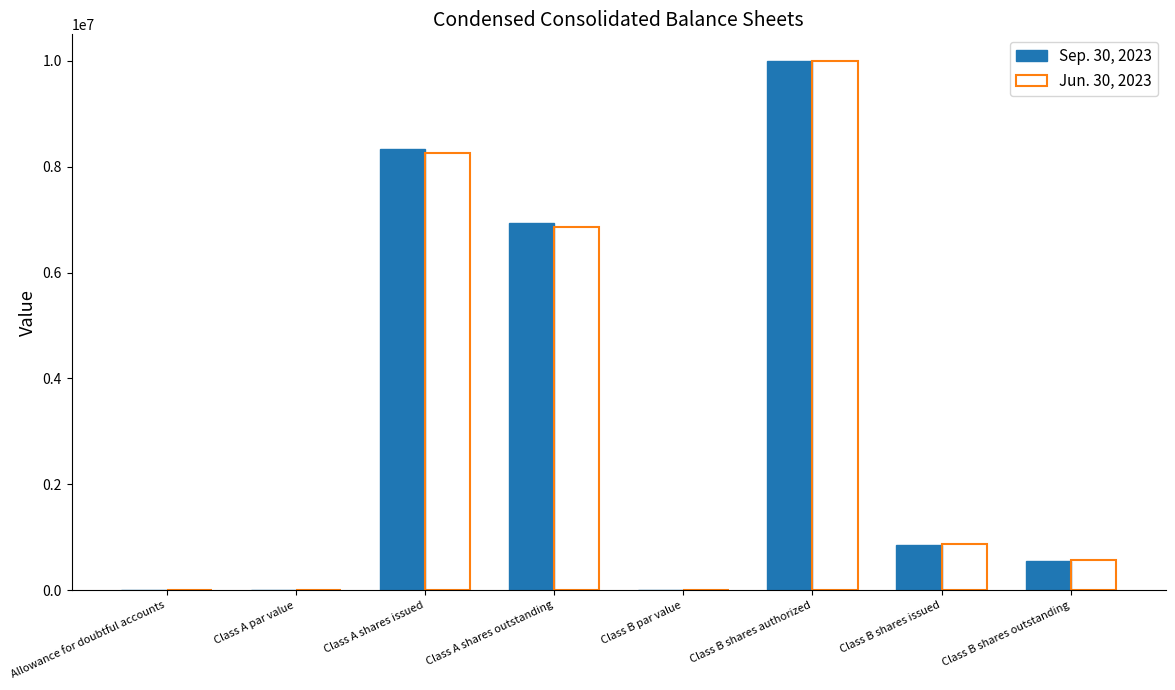

Between Class A shares outstanding and Class B shares outstanding, which series saw the biggest shift?

Sep. 30, 2023